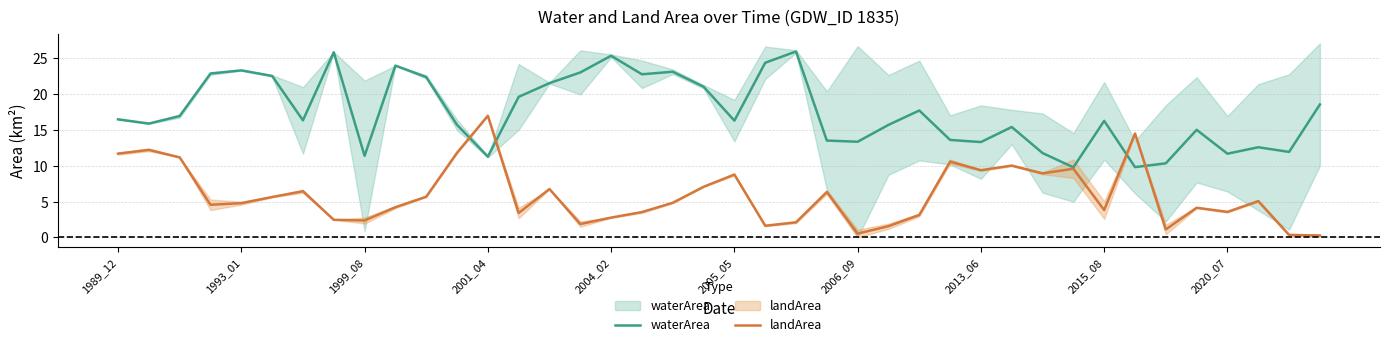

Which series changed the most between 2020_07 and 11?

waterArea